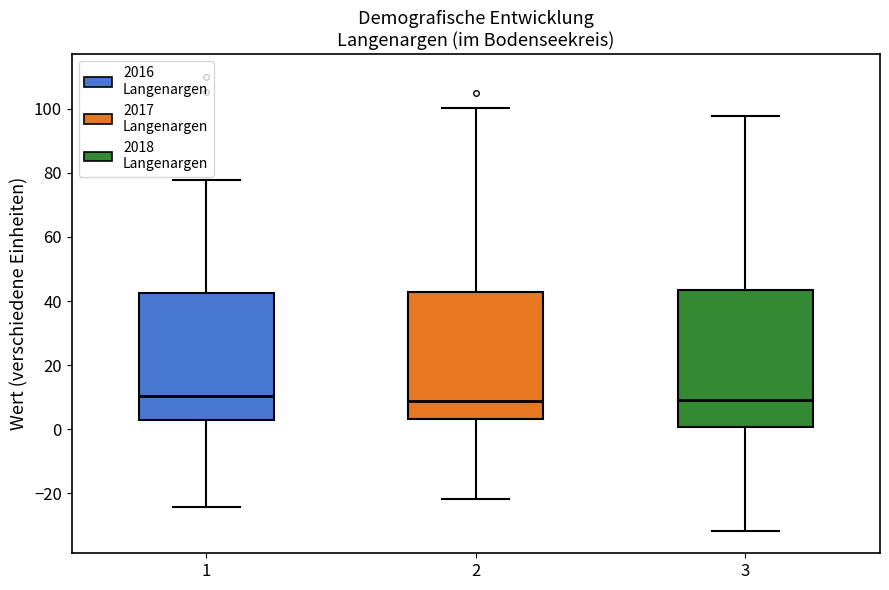

Reading left to right, transcribe this box plot: for each box, give where its median line is, the range the box spans, and where its two whiskers end, as read against the y-axis. The values are not printed on the chart, so give them approximately, as read against the axis.

1: median 10, box 2 to 42, whiskers -24 to 78
2: median 8, box 4 to 42, whiskers -22 to 100
3: median 10, box 0 to 44, whiskers -32 to 98